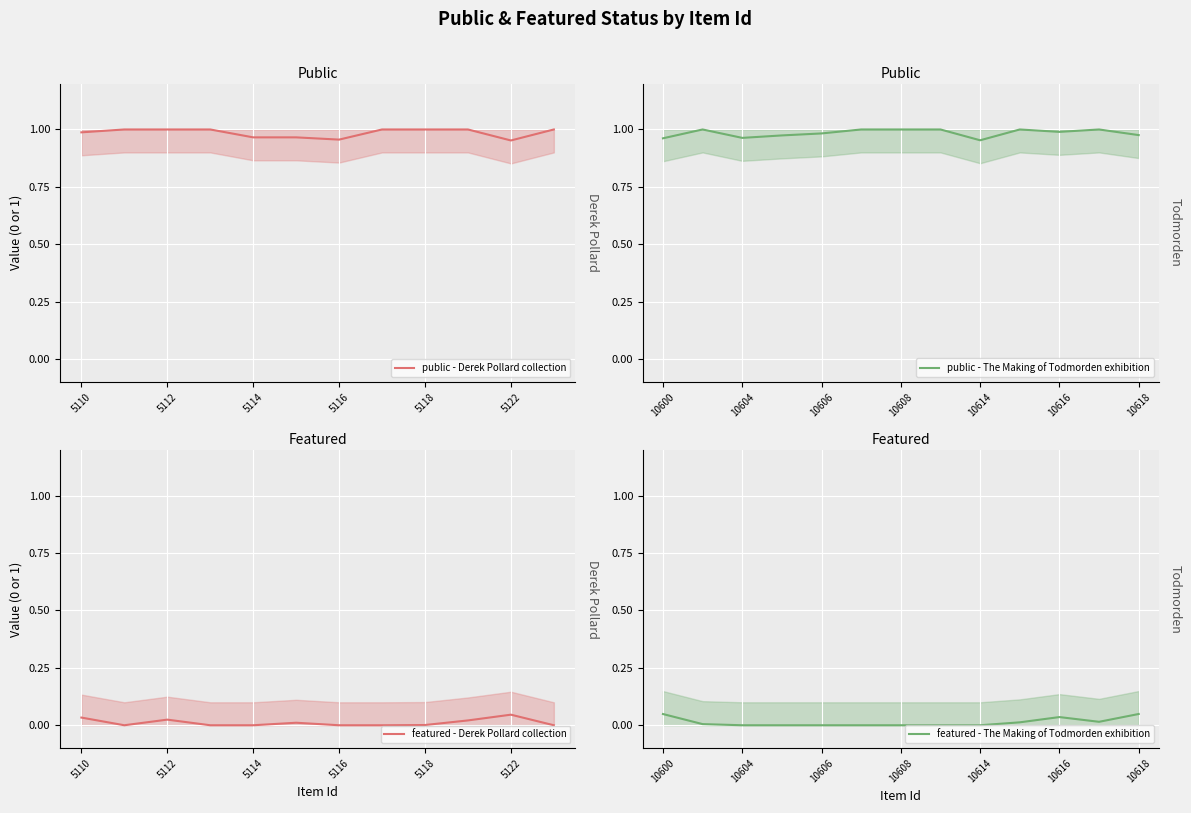

What is the total value across all series at 5118?

1